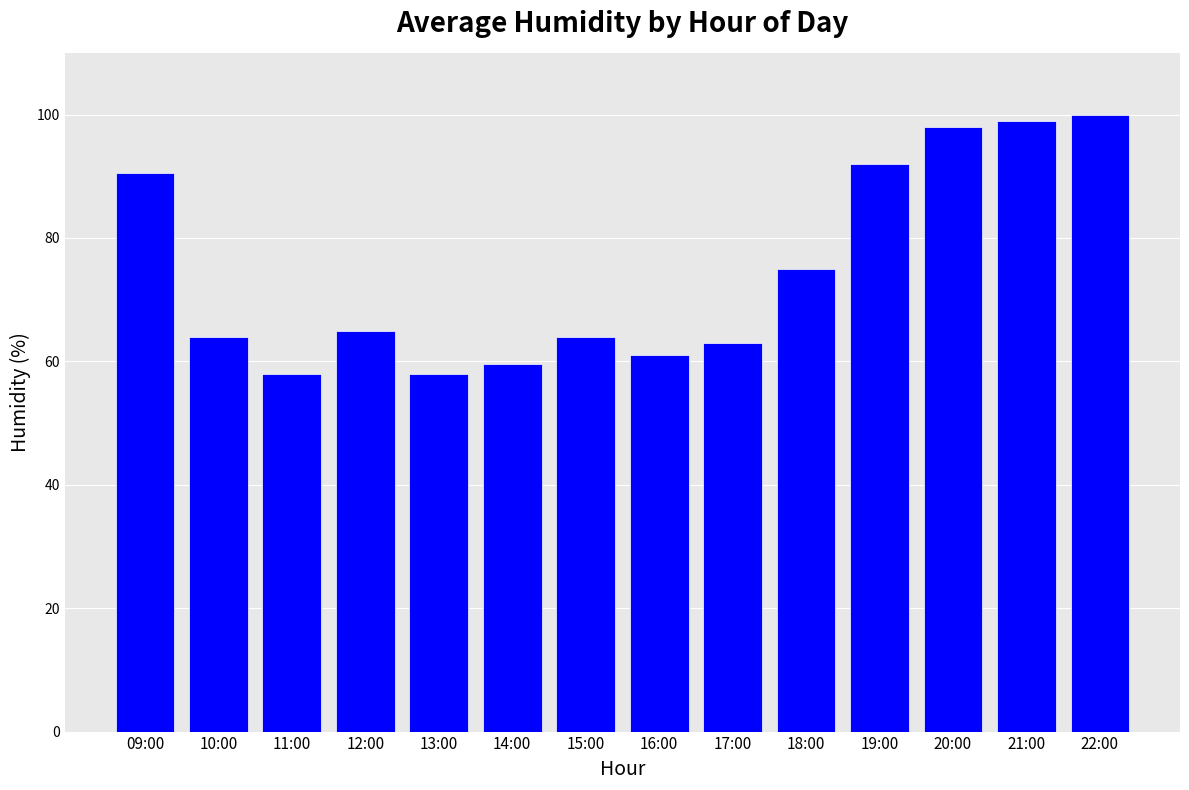

What position from the right is 17:00?

6